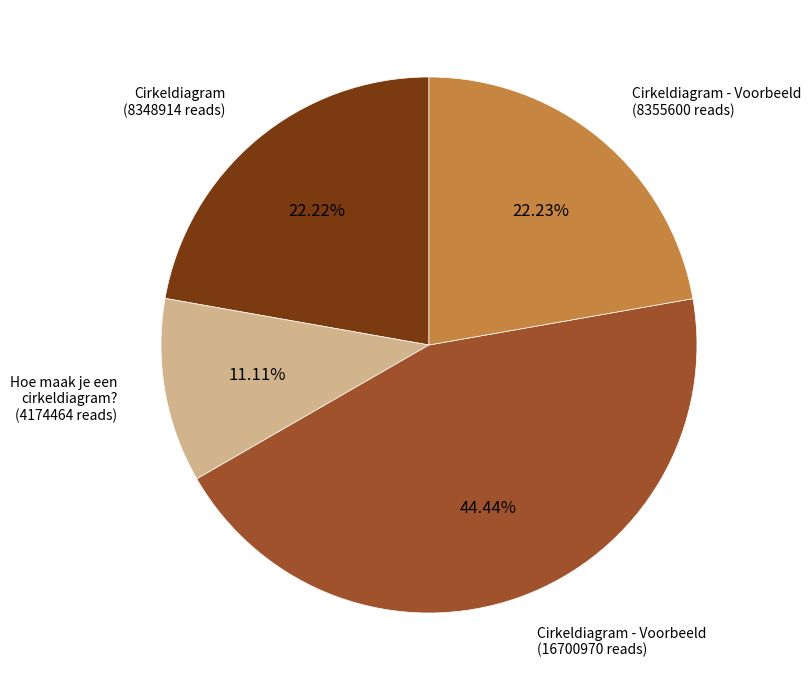

Is there a majority slice in this chart?

No